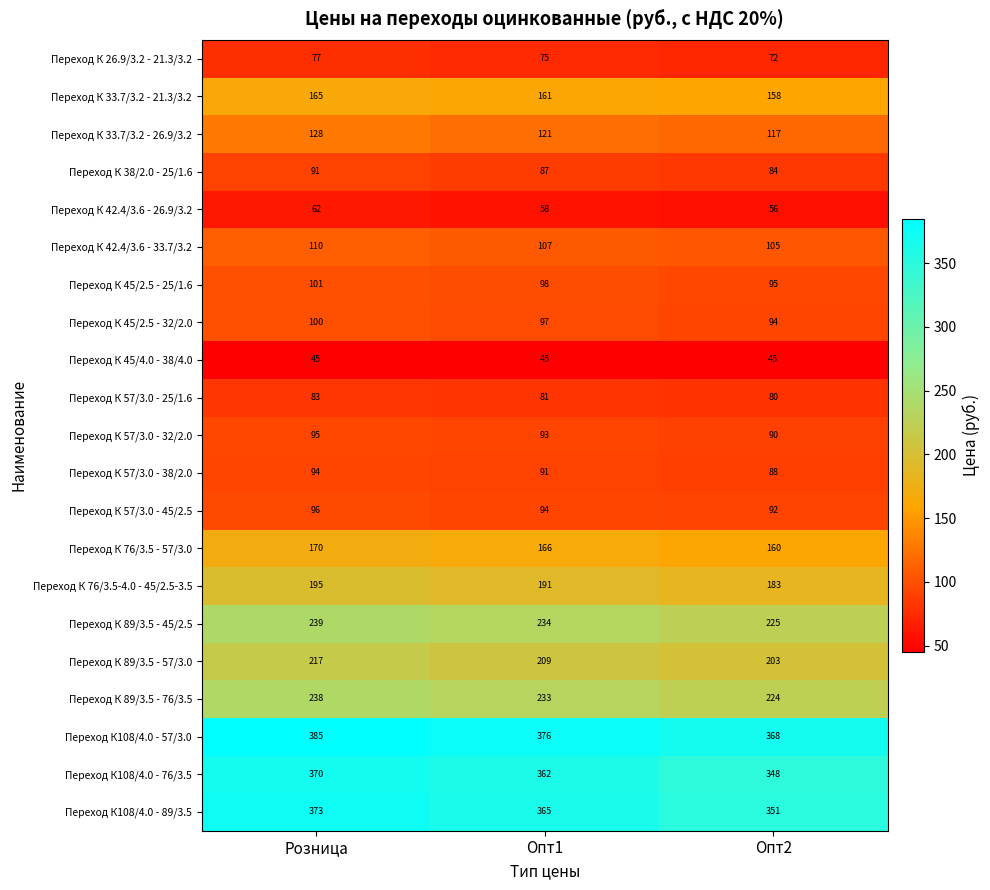

What is the sum of the Переход К 57/3.0 - 32/2.0 values at Опт2 and Опт1?

183